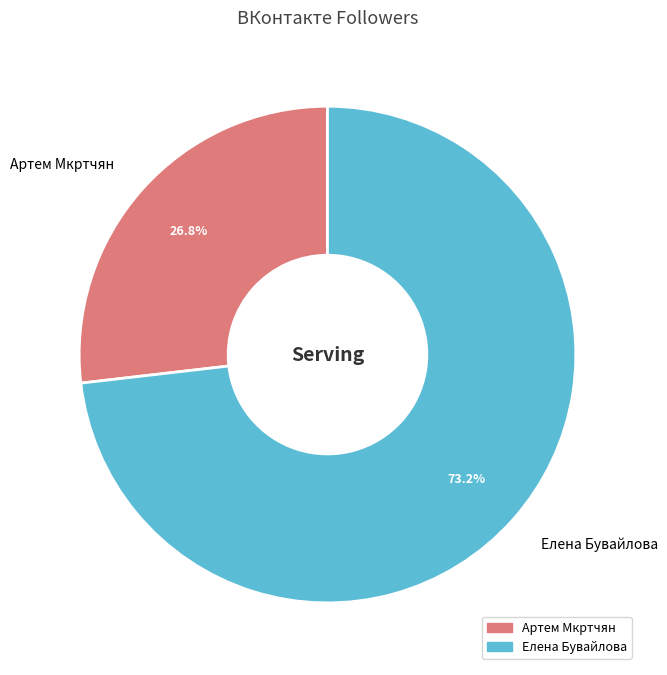

To the nearest percent, what percentage of the pie is Артем Мкртчян?

27%